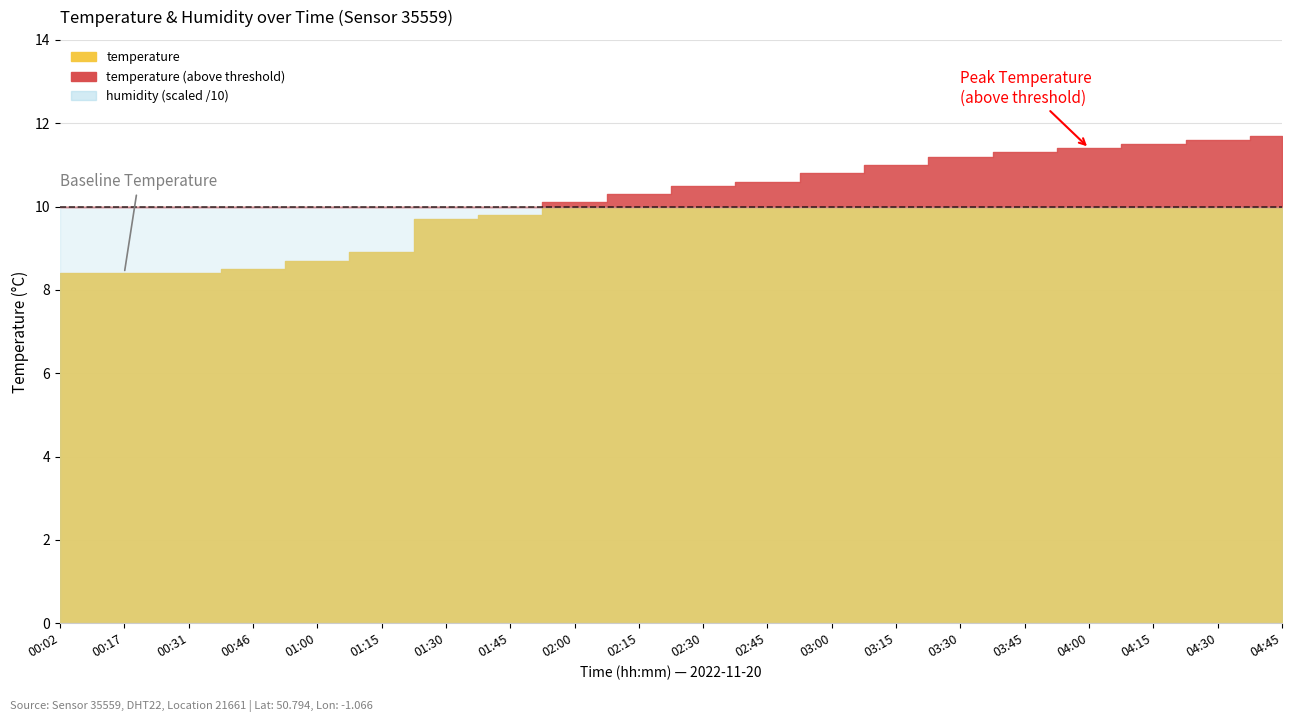

What is the approximate value of humidity at 03:15?

99.9